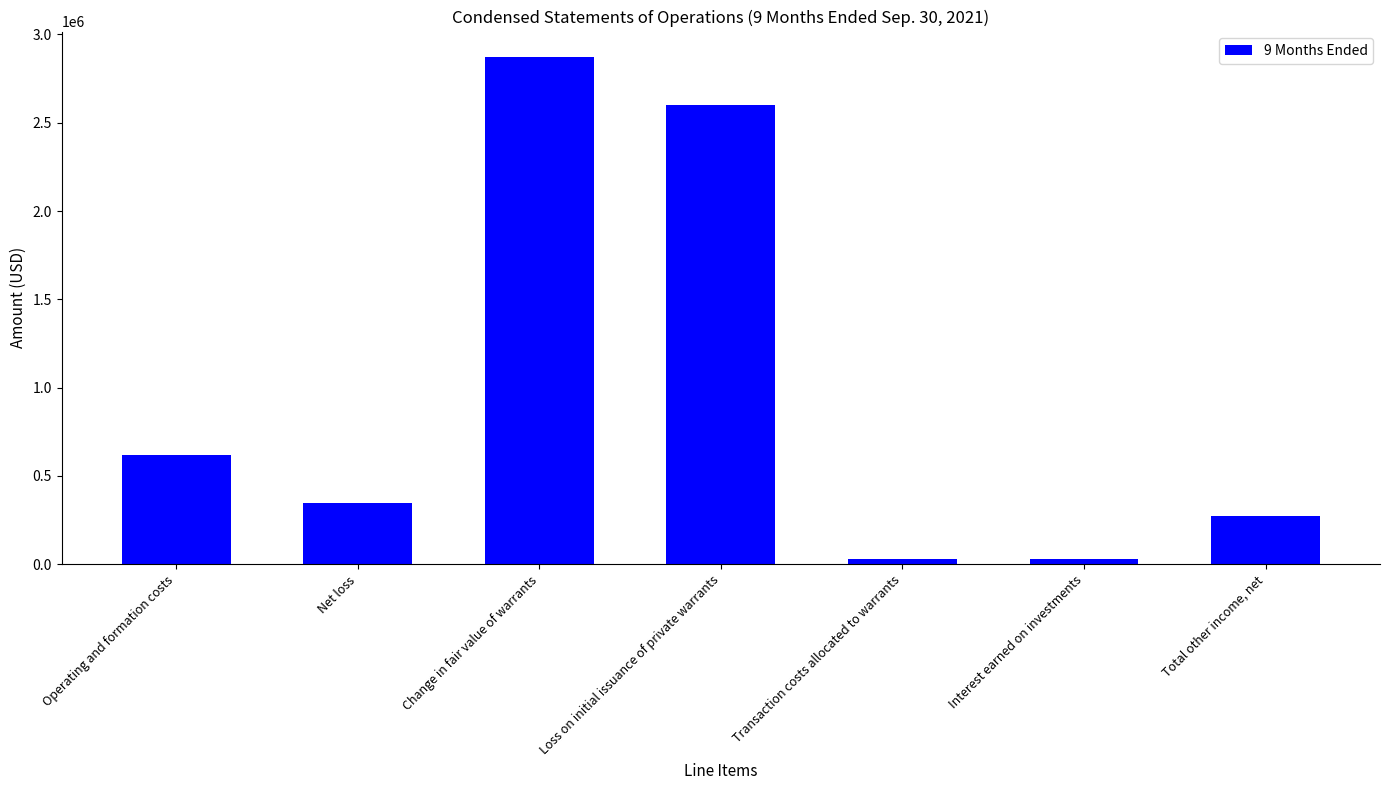

What is the label of the 2nd bar from the left?

Net loss